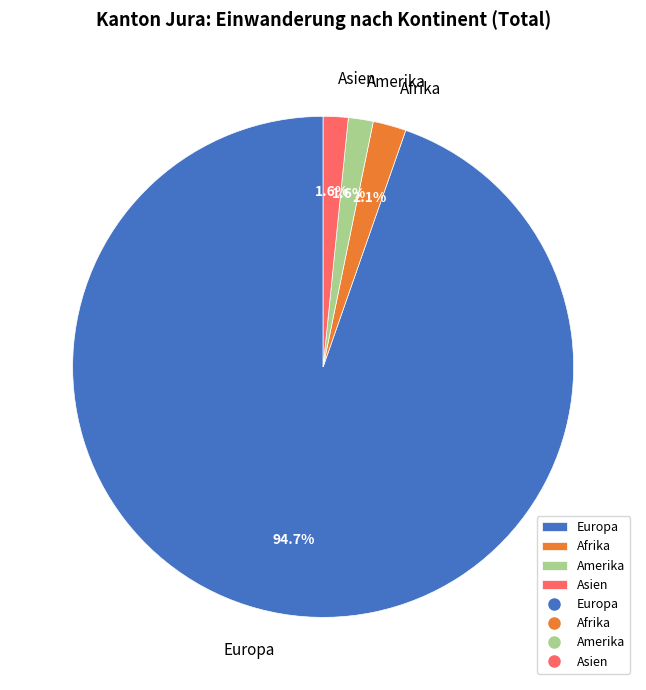

How many segments does this pie chart have?

4